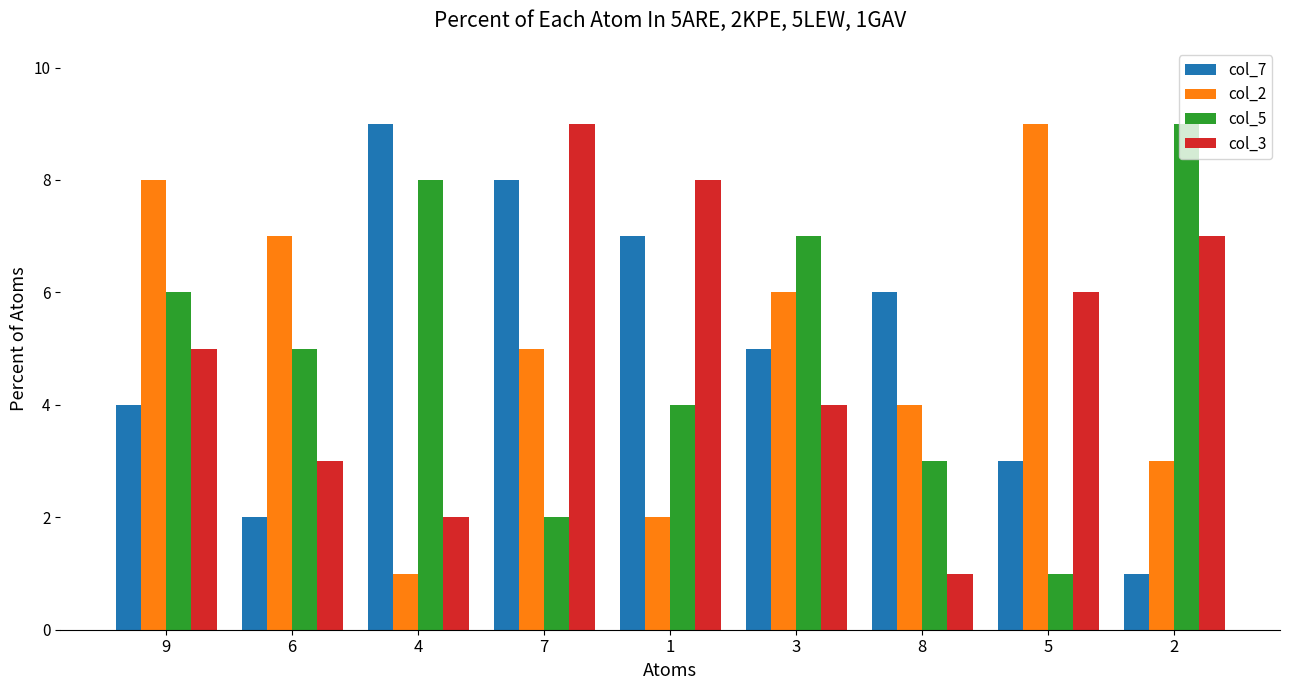

What is the approximate value of col_2 at 1?

2